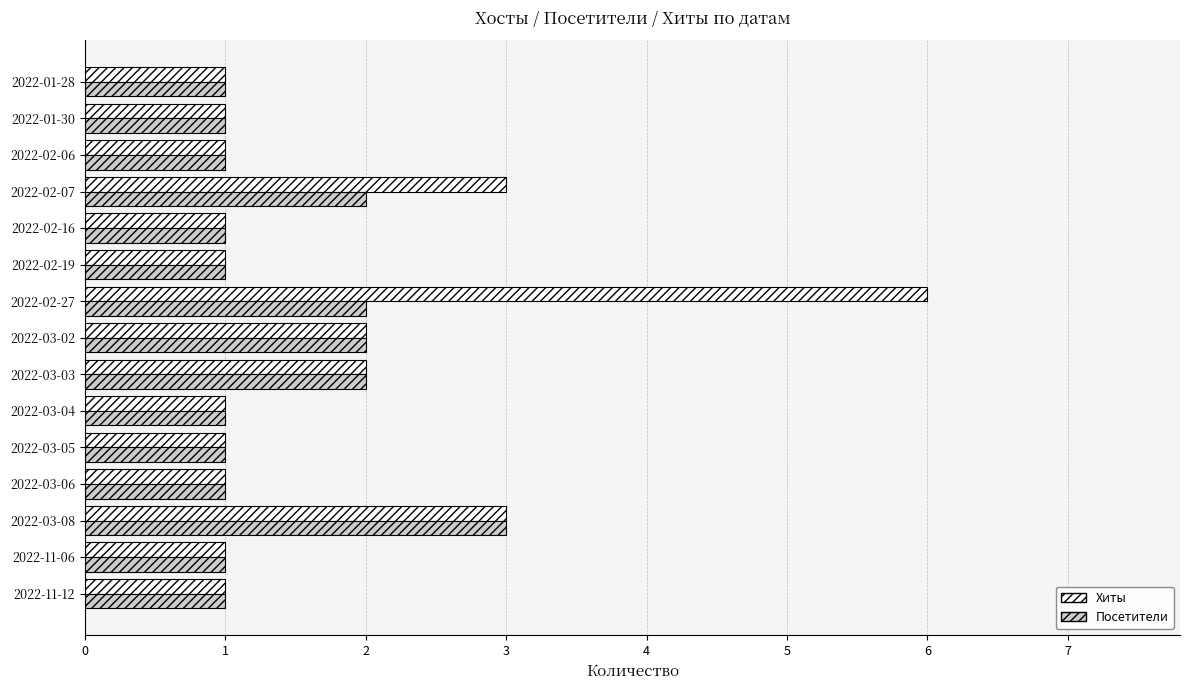

The value of Хиты at 2022-03-06 is 1. True or false?

True